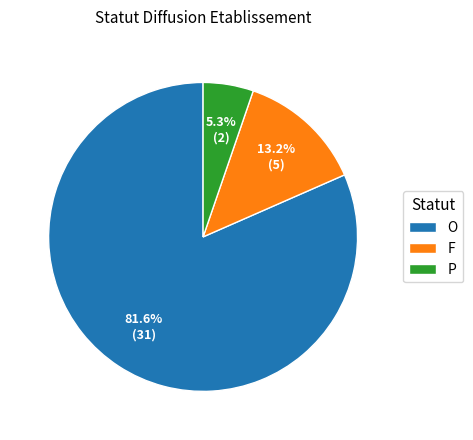

True or false: O accounts for 76% of the total.

False